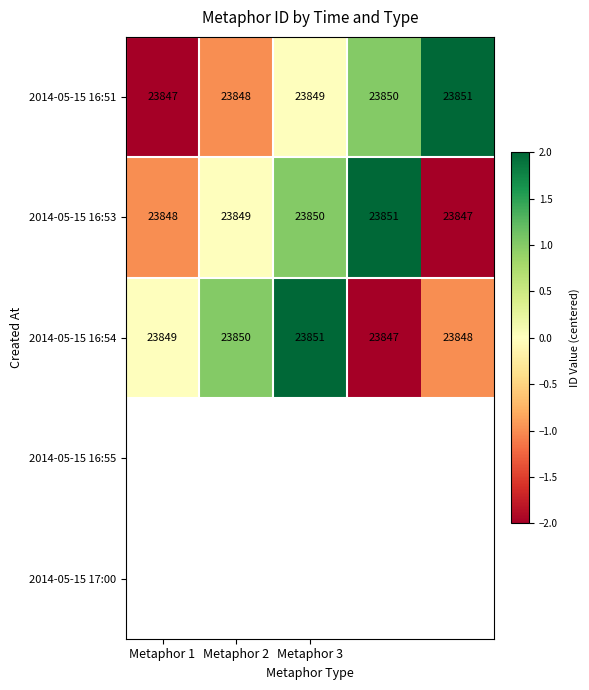

How many categories are shown in the chart?

5